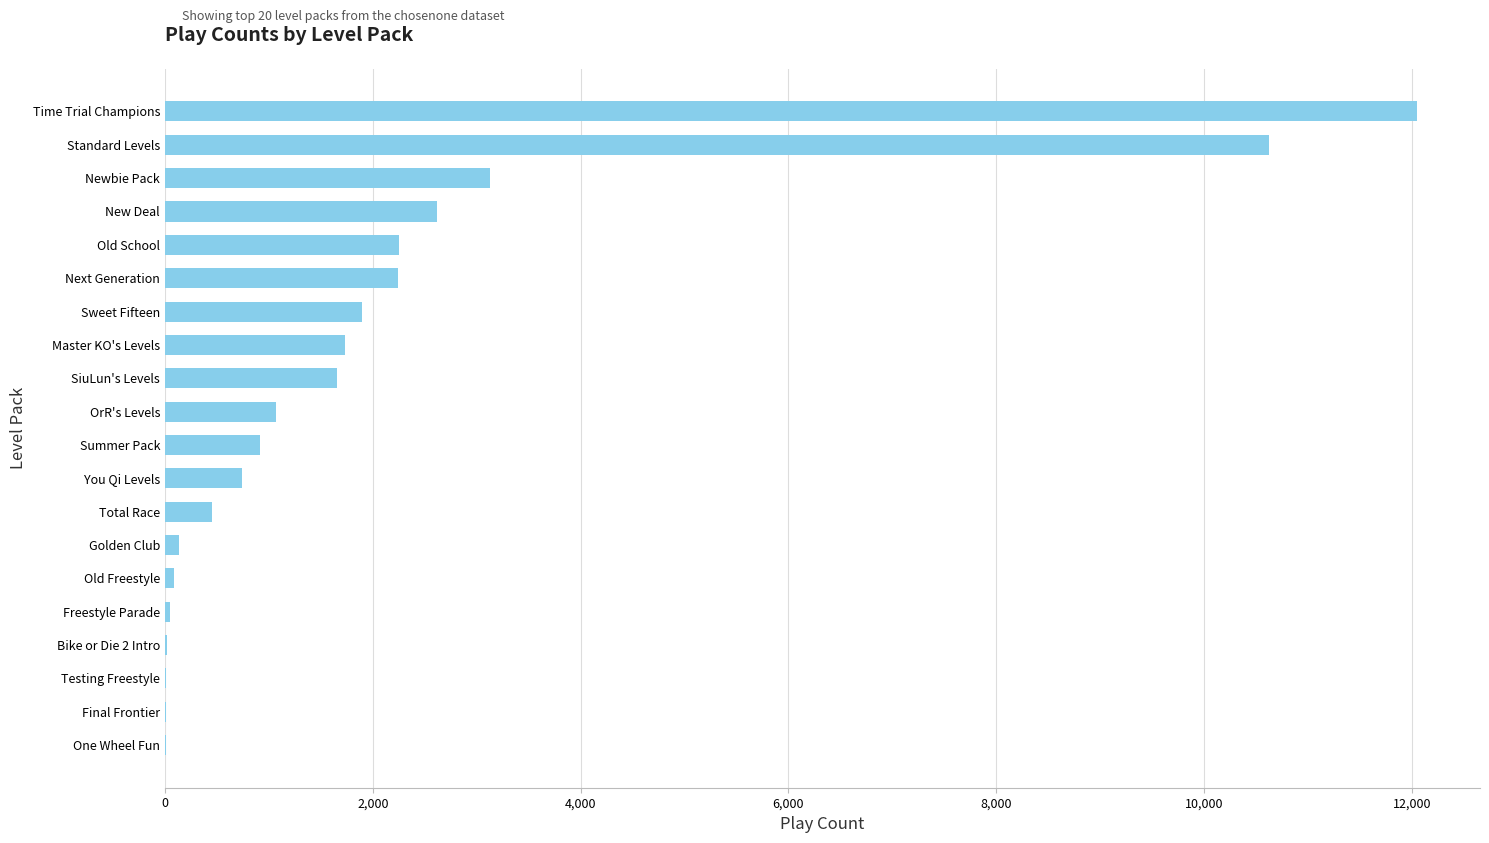

Approximately how many times larger is the value at Newbie Pack compared to Standard Levels?

0.3